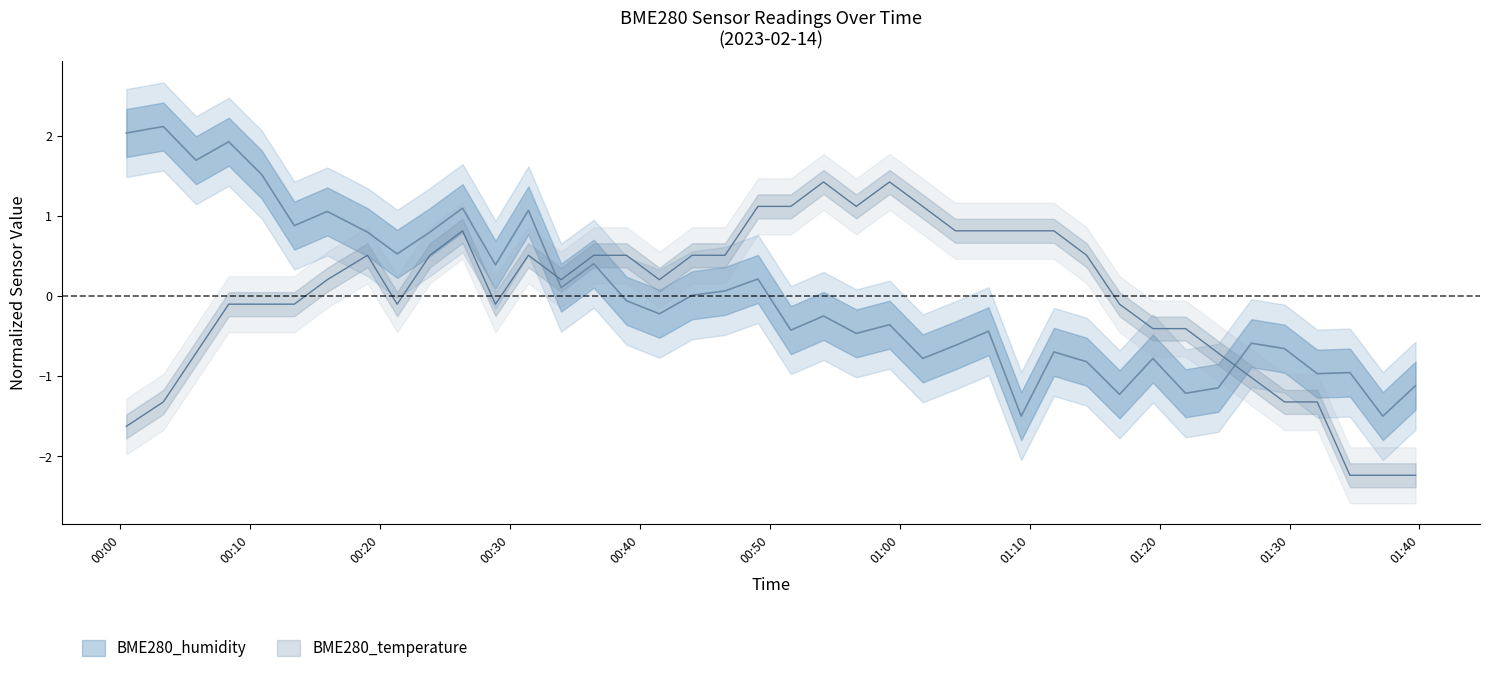

How many categories are shown in the chart?

40